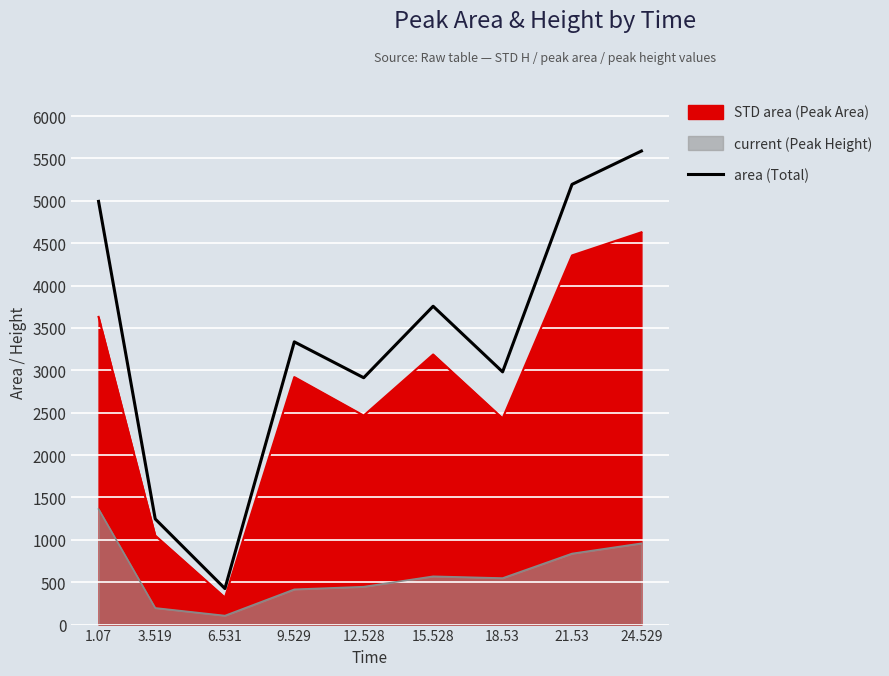

List the labels in order of value, smallest first.

6.531, 3.519, 12.528, 18.53, 9.529, 15.528, 1.07, 21.53, 24.529